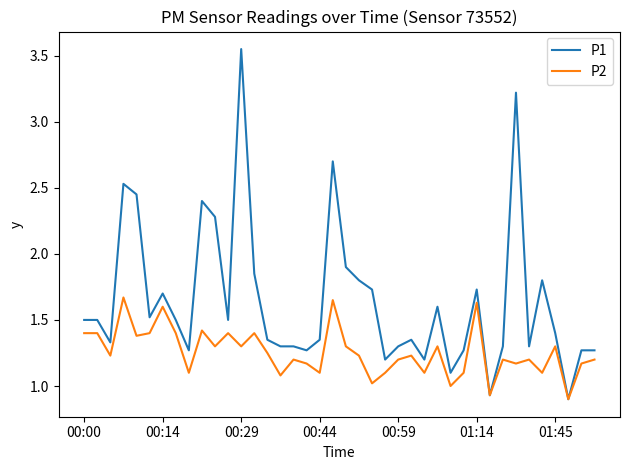

Which series has the largest range (max minus min)?

P1